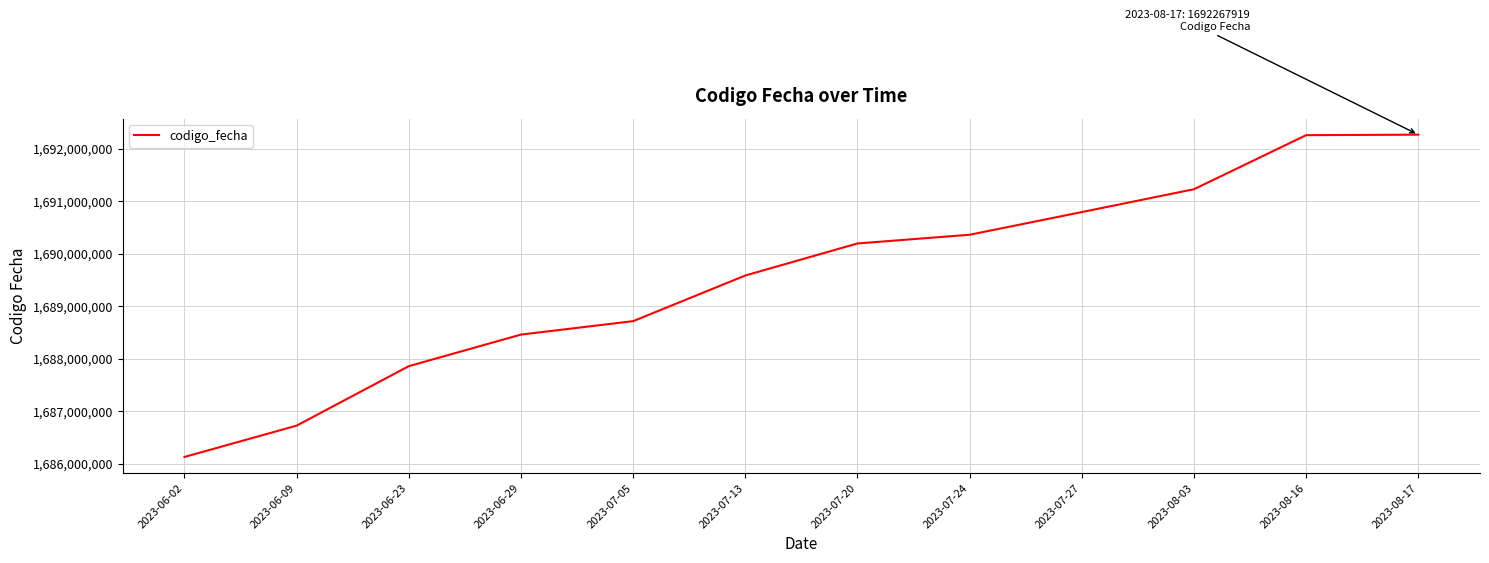

What is the difference between the second highest and minimum values?

6124048